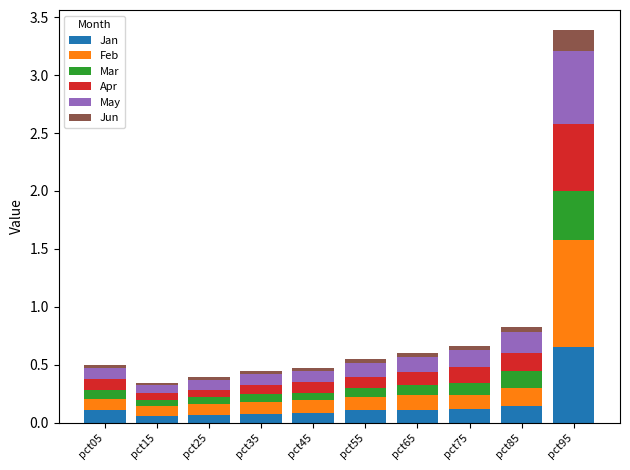

At which category is the sum across all series the highest?

pct95